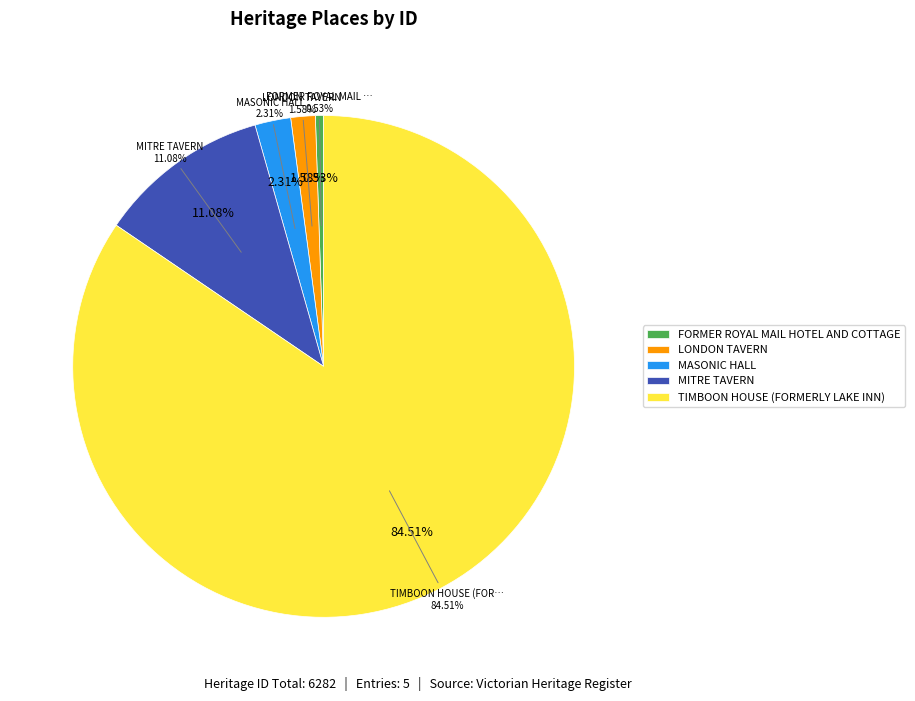

Is the sum of MASONIC HALL and TIMBOON HOUSE (FORMERLY LAKE INN) greater than half?

Yes